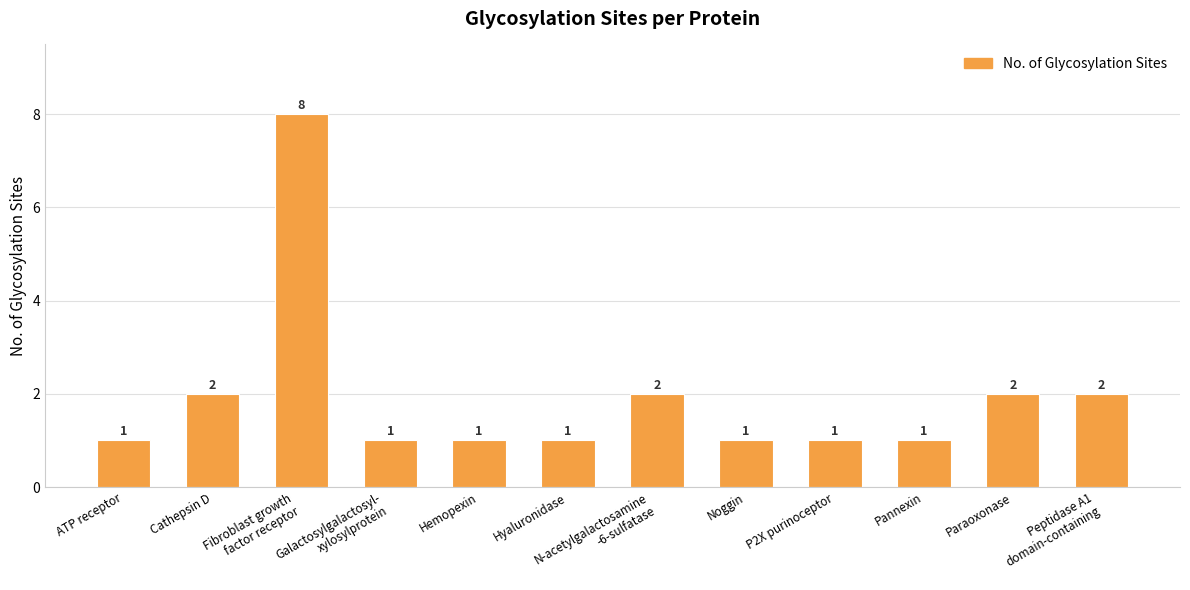

Which category has the highest value across all series?

Fibroblast growth
factor receptor